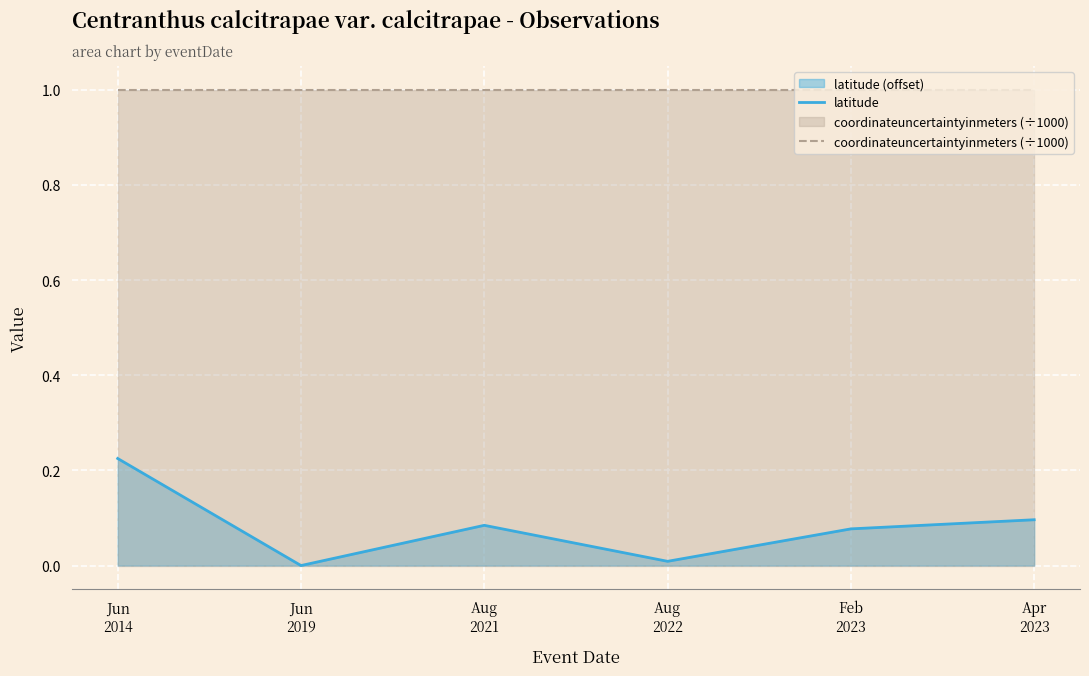

What is the average value of the coordinateuncertaintyinmeters (÷1000) series?

1.0